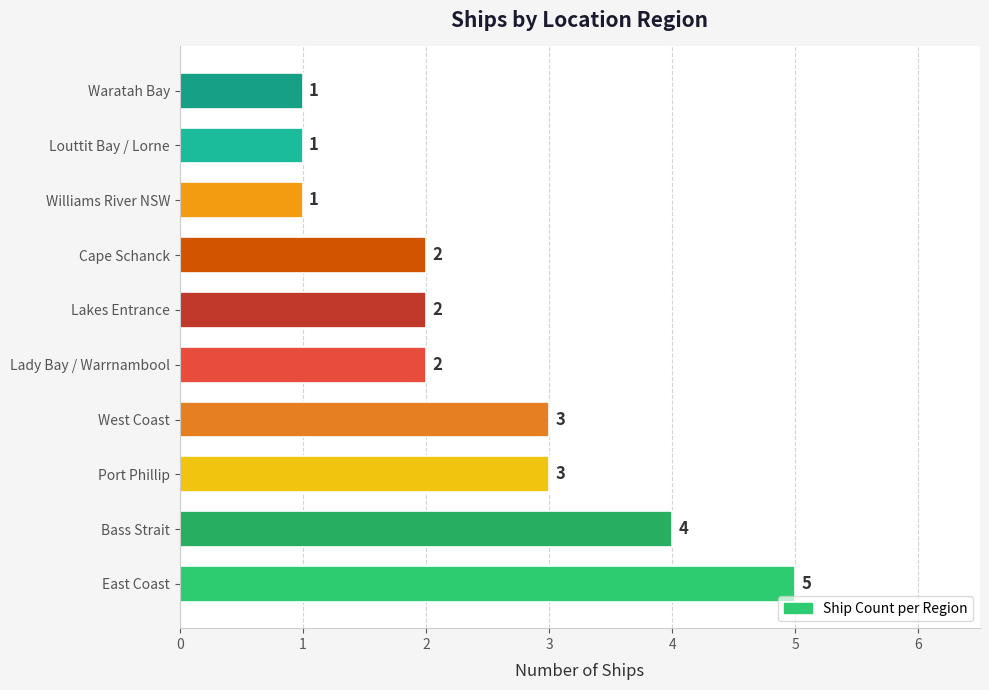

What is the difference between the maximum and minimum values?

4